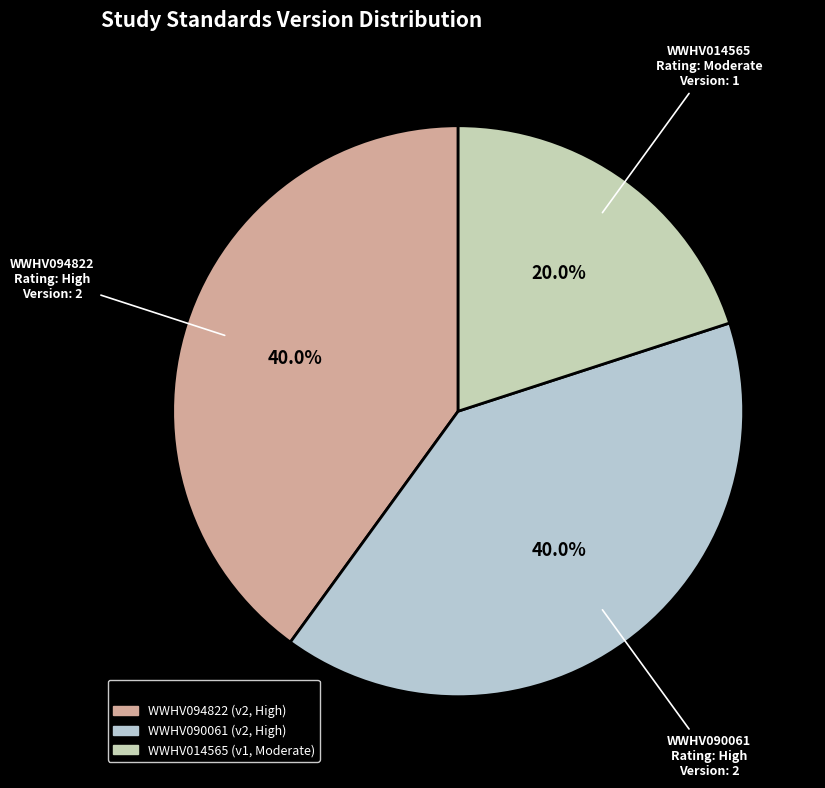

Is it true that WWHV094822 is 40% of the pie?

True